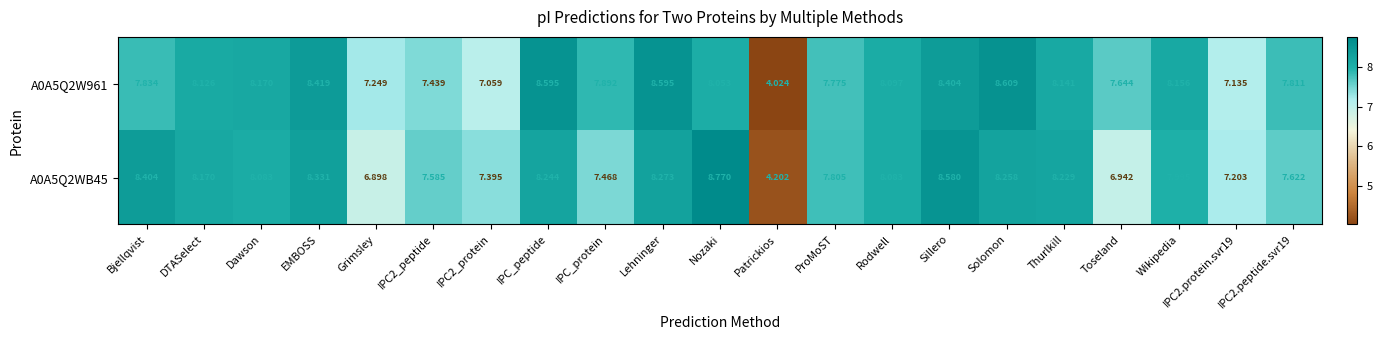

At how many categories does at least one series exceed 6?

20